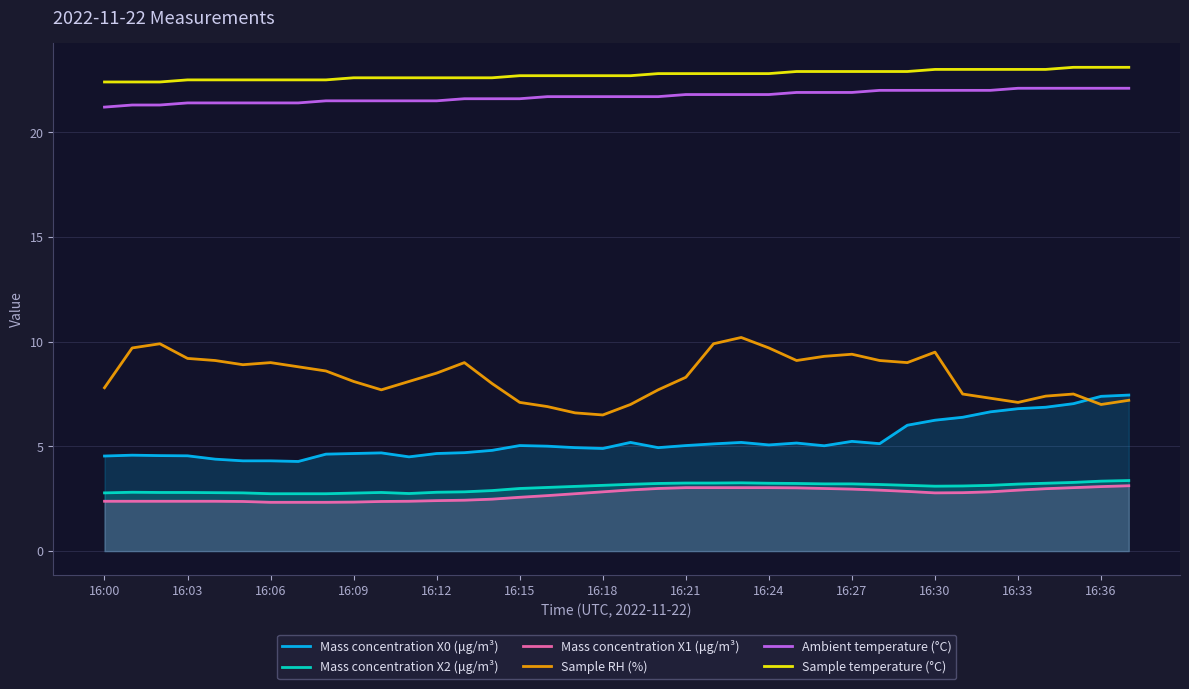

True or false: Ambient temperature (°C) and Sample temperature (°C) intersect in this chart.

False